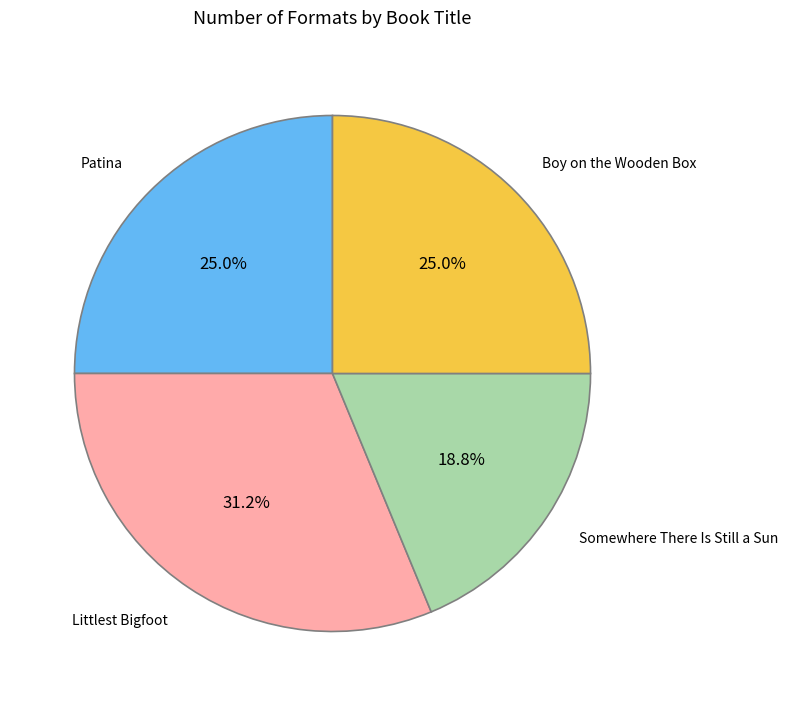

Does any single category account for the majority?

No